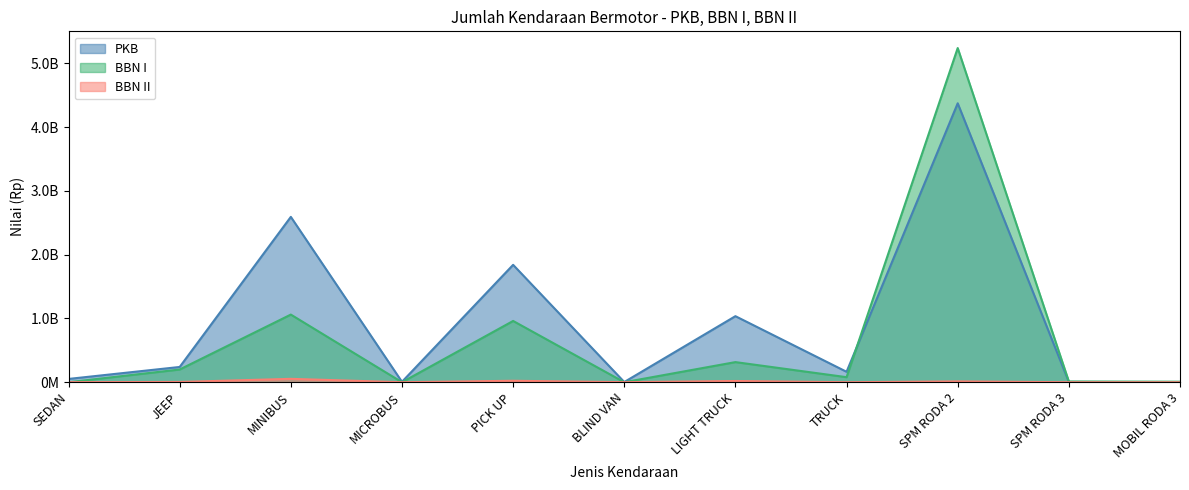

How many lines are shown in the chart?

3